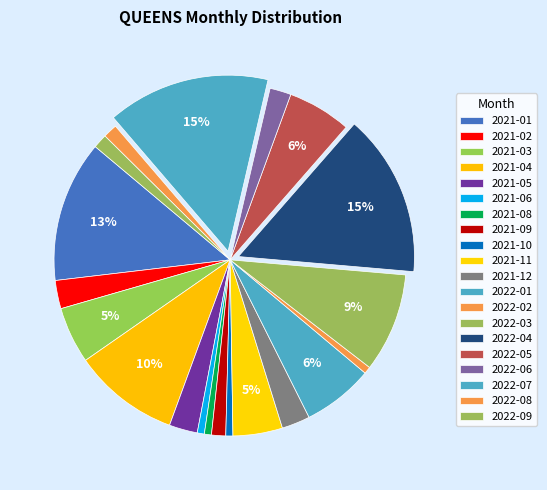

To the nearest percent, what is the difference between the largest and smallest slice percentages?

15%